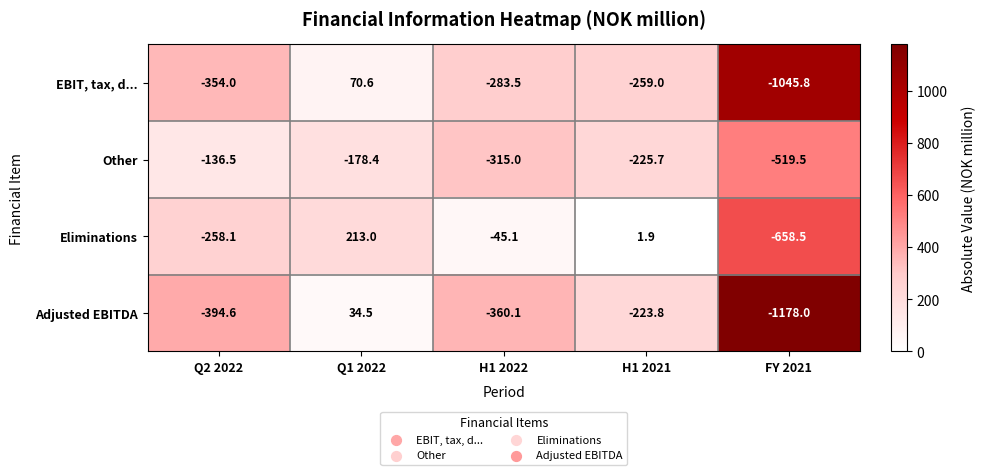

Rank the series at FY 2021 from highest to lowest value.

Other, Eliminations, EBIT, tax, d..., Adjusted EBITDA